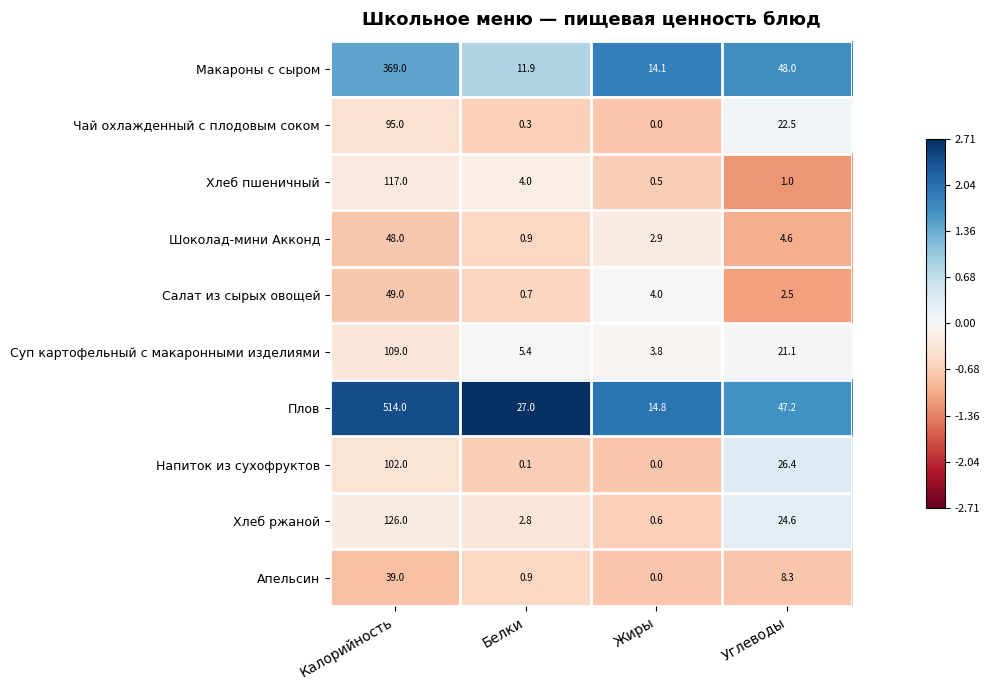

How many distinct data groups are displayed?

10